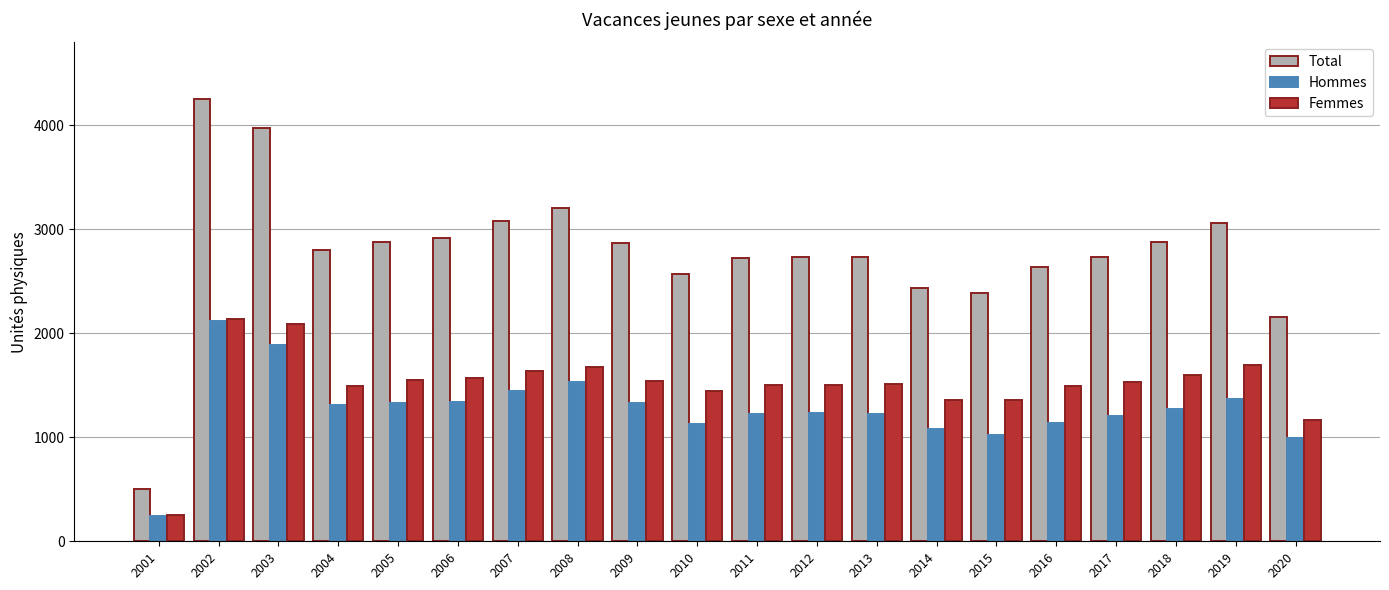

Between 2013 and 2019, which series saw the biggest shift?

Total